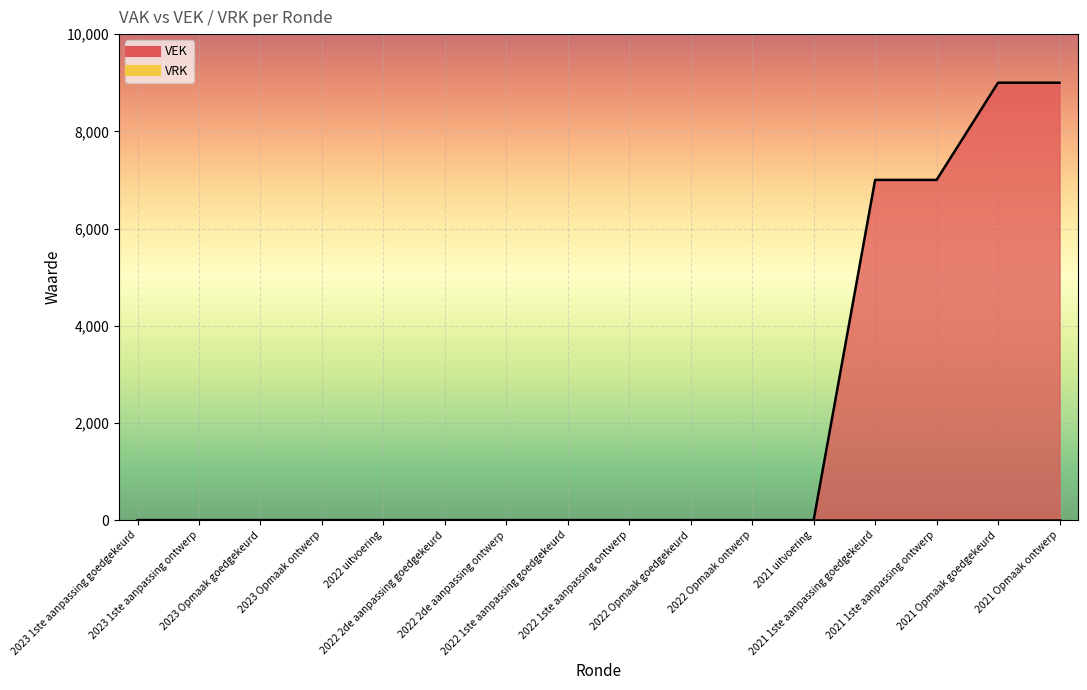

What is the sum of the values at 2021 Opmaak ontwerp and 2023 Opmaak goedgekeurd?

9000